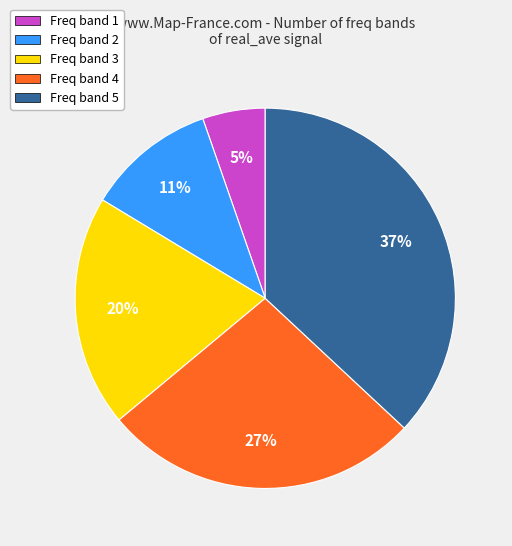

To the nearest percent, what is the difference between the largest and smallest slice percentages?

32%